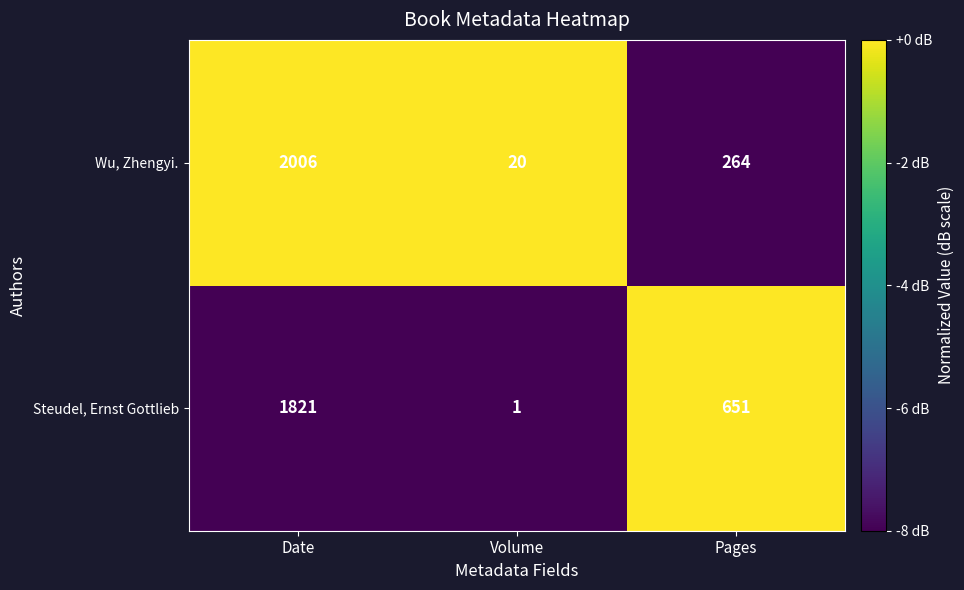

How many series are shown in this chart?

2